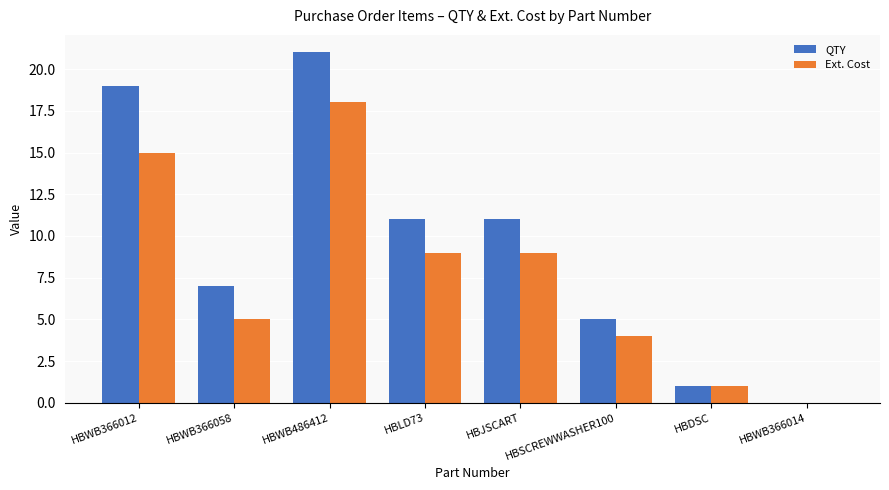

What is the total value across all series at HBWB366012?

34